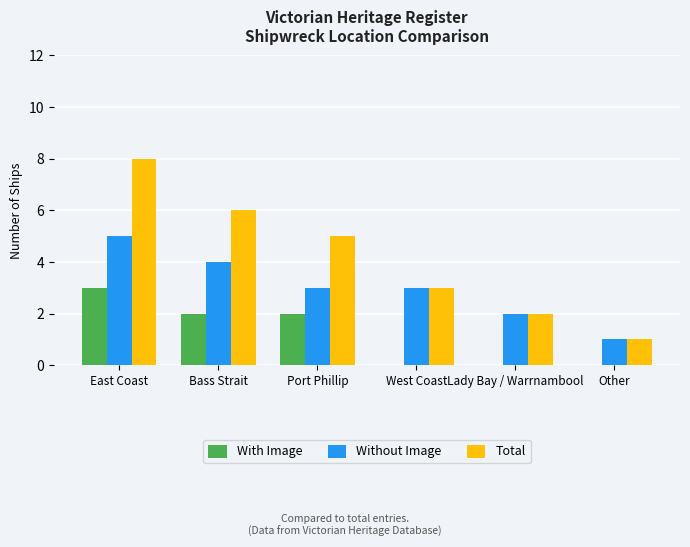

Reading left to right, list all the values displayed in this chart.

With Image: 3	2	2	0	0	0
Without Image: 5	4	3	3	2	1
Total: 8	6	5	3	2	1